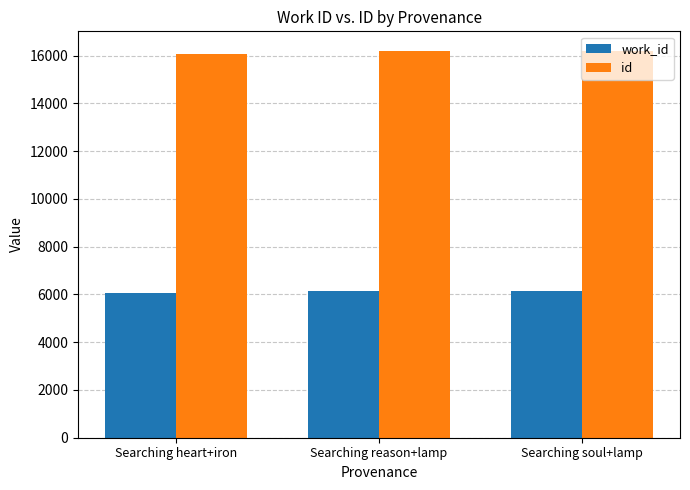

At how many categories does at least one series exceed 6722?

3